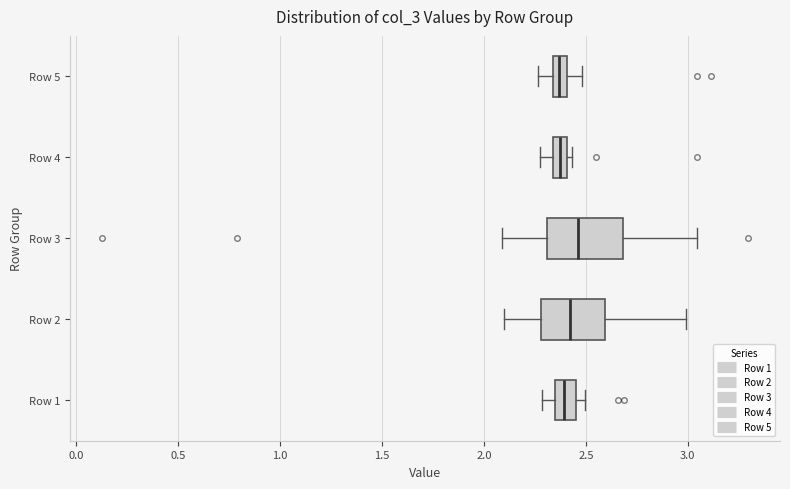

Where does the left whisker of the box for Row 2 end on the x-axis? The values are not printed on the chart, so give them approximately, as read against the axis.

2.10